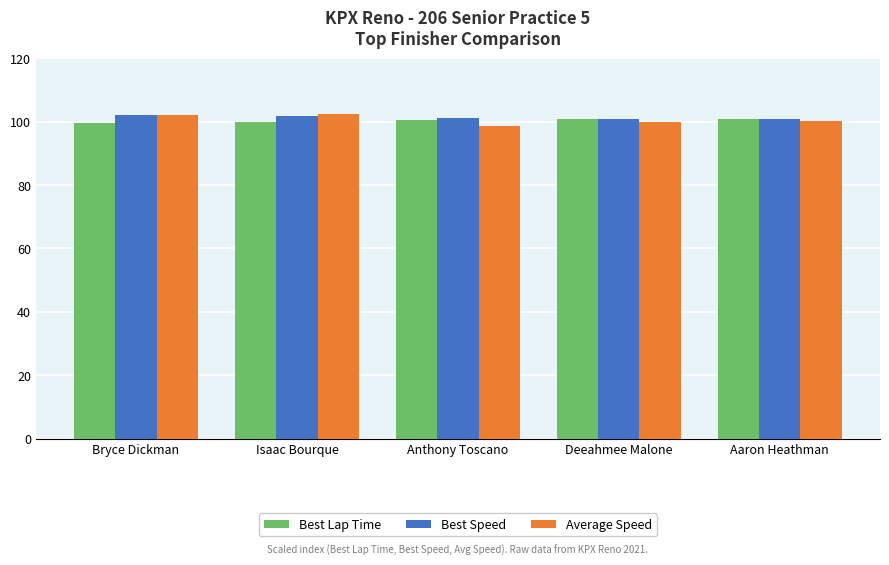

Is it true that Best Lap Time equals 99.9 at Isaac Bourque?

True